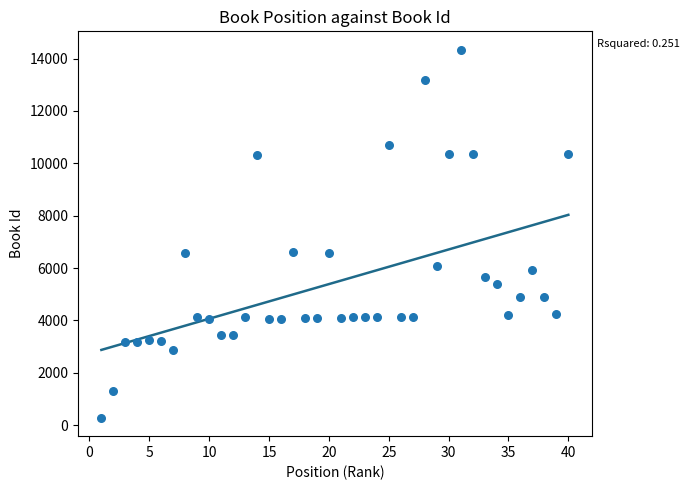

What is the range of X values (max minus min)?

39